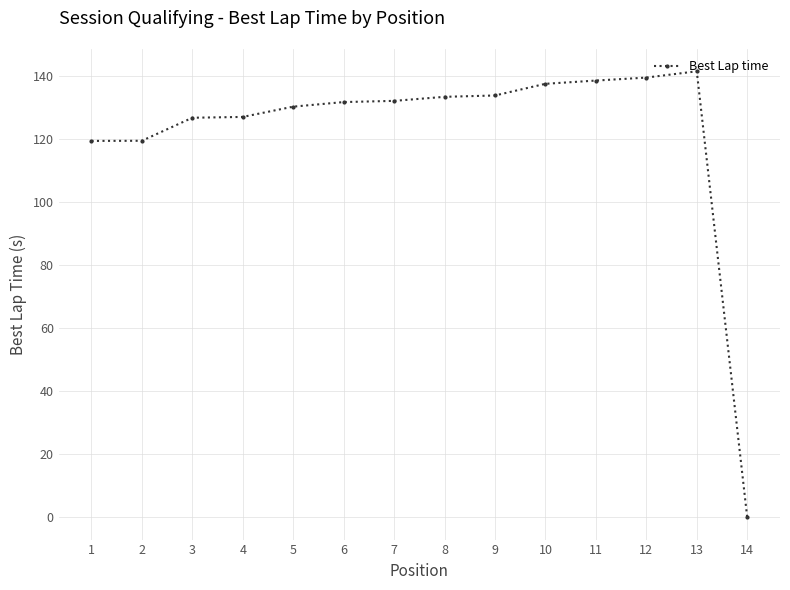

True or false: the data shows 28.3 at 6.

False